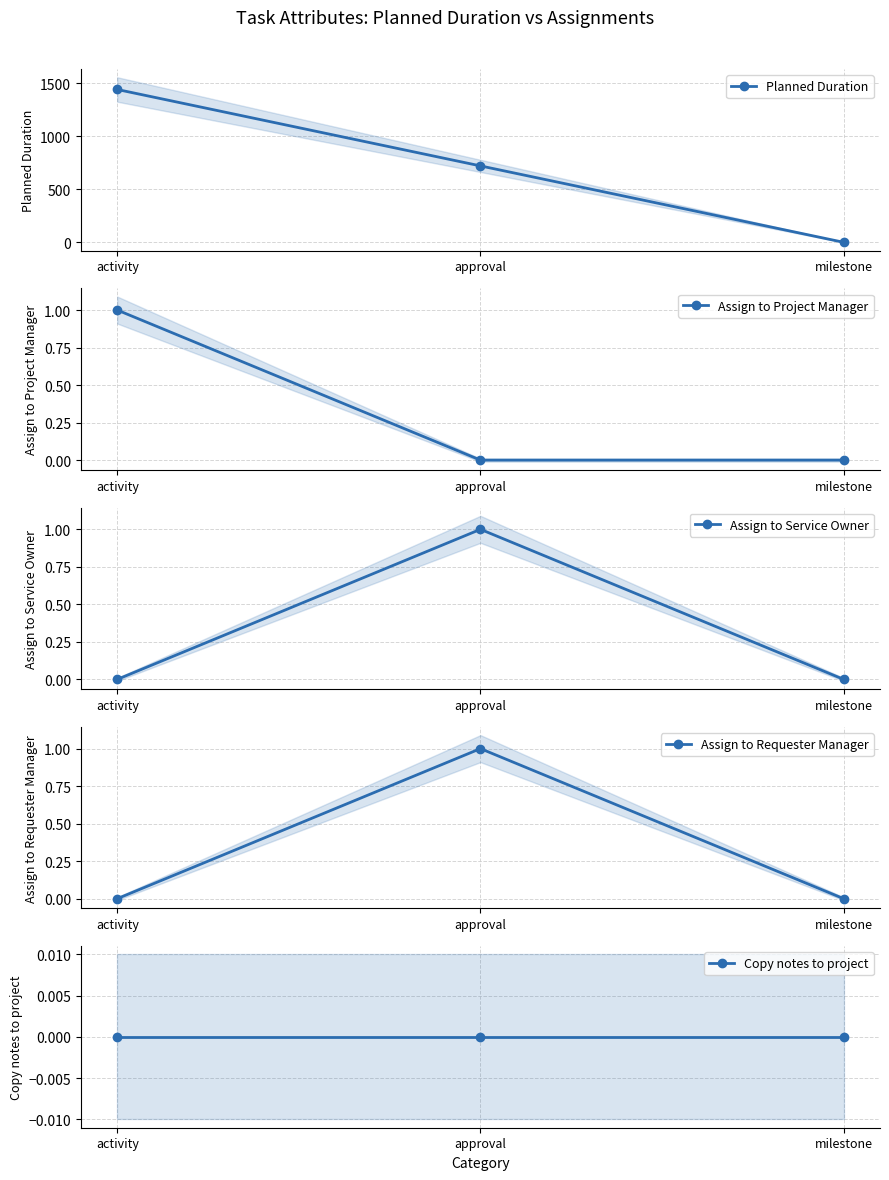

Which category has the highest value in the Copy notes to project series?

activity